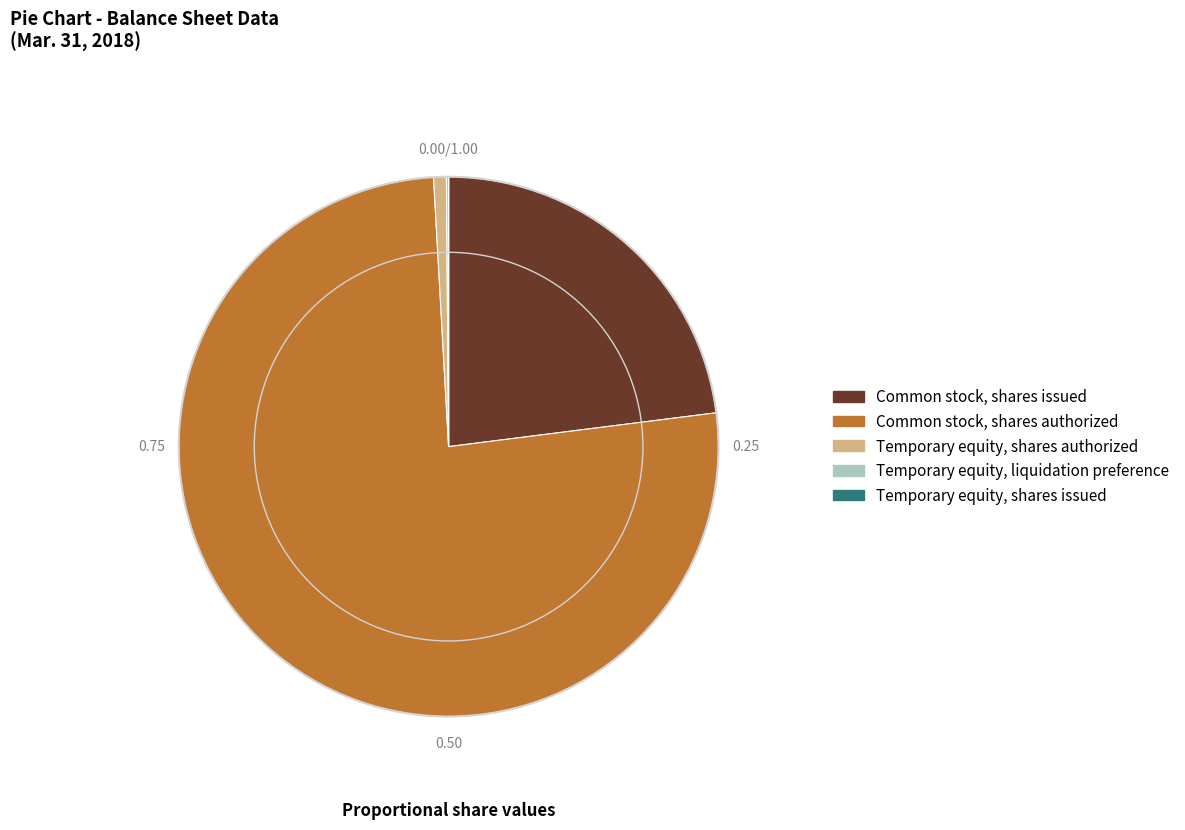

Does Temporary equity, shares authorized represent more than half of the total?

No